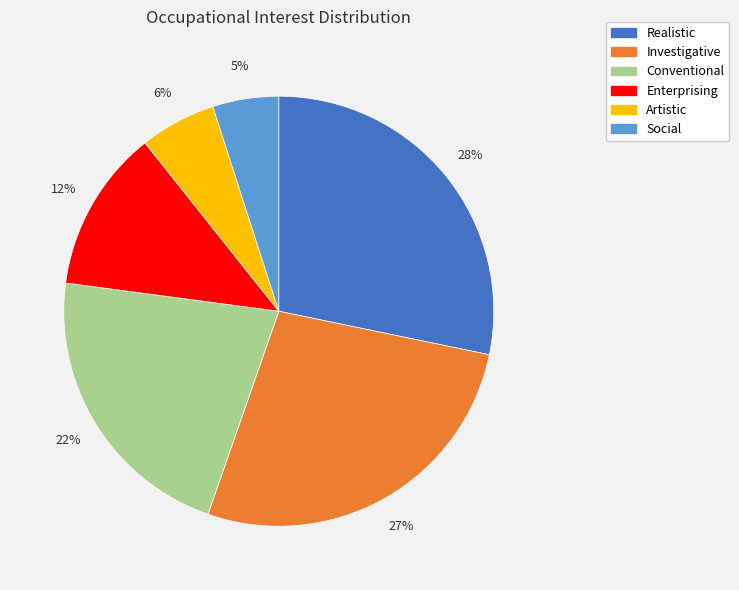

To the nearest percent, what is the difference between the largest and smallest slice percentages?

23%